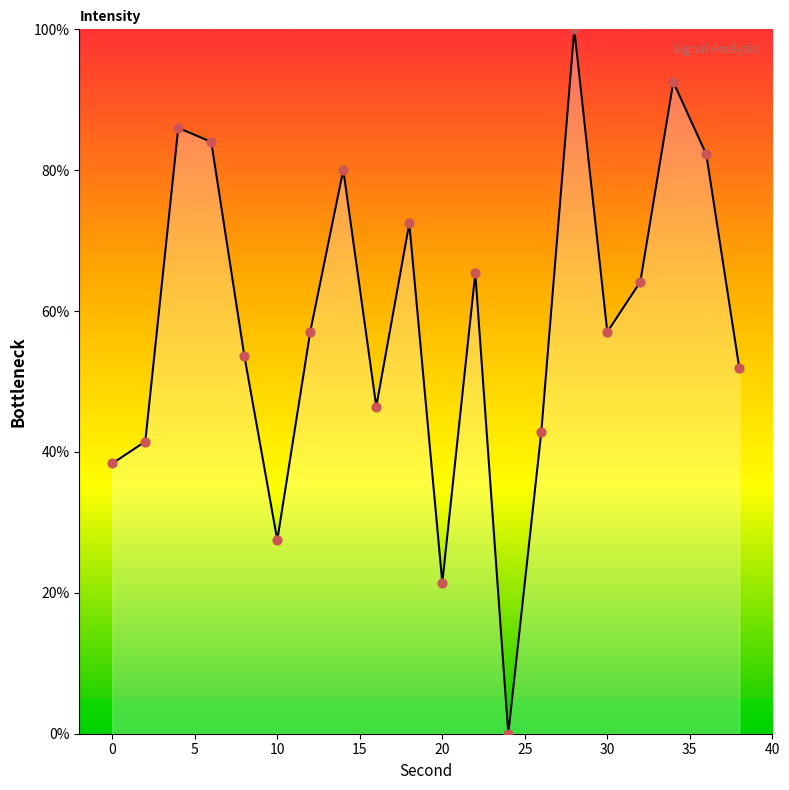

What is the difference between the maximum and minimum values?

100.0